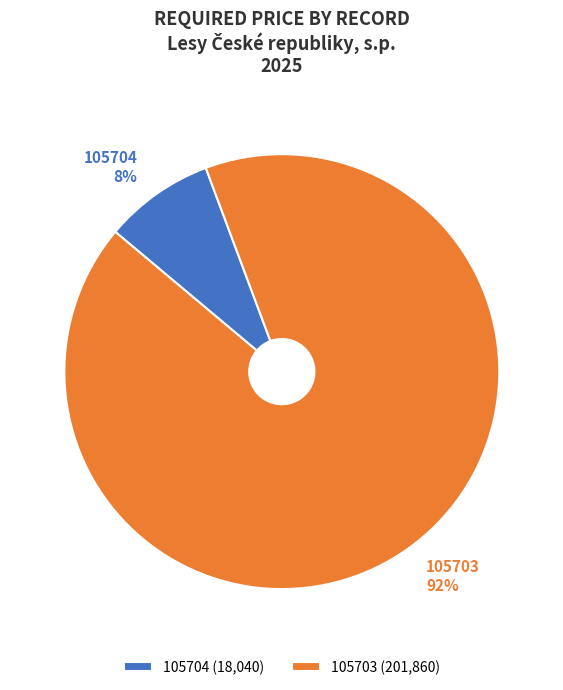

To the nearest percent, what is the average slice percentage?

50%